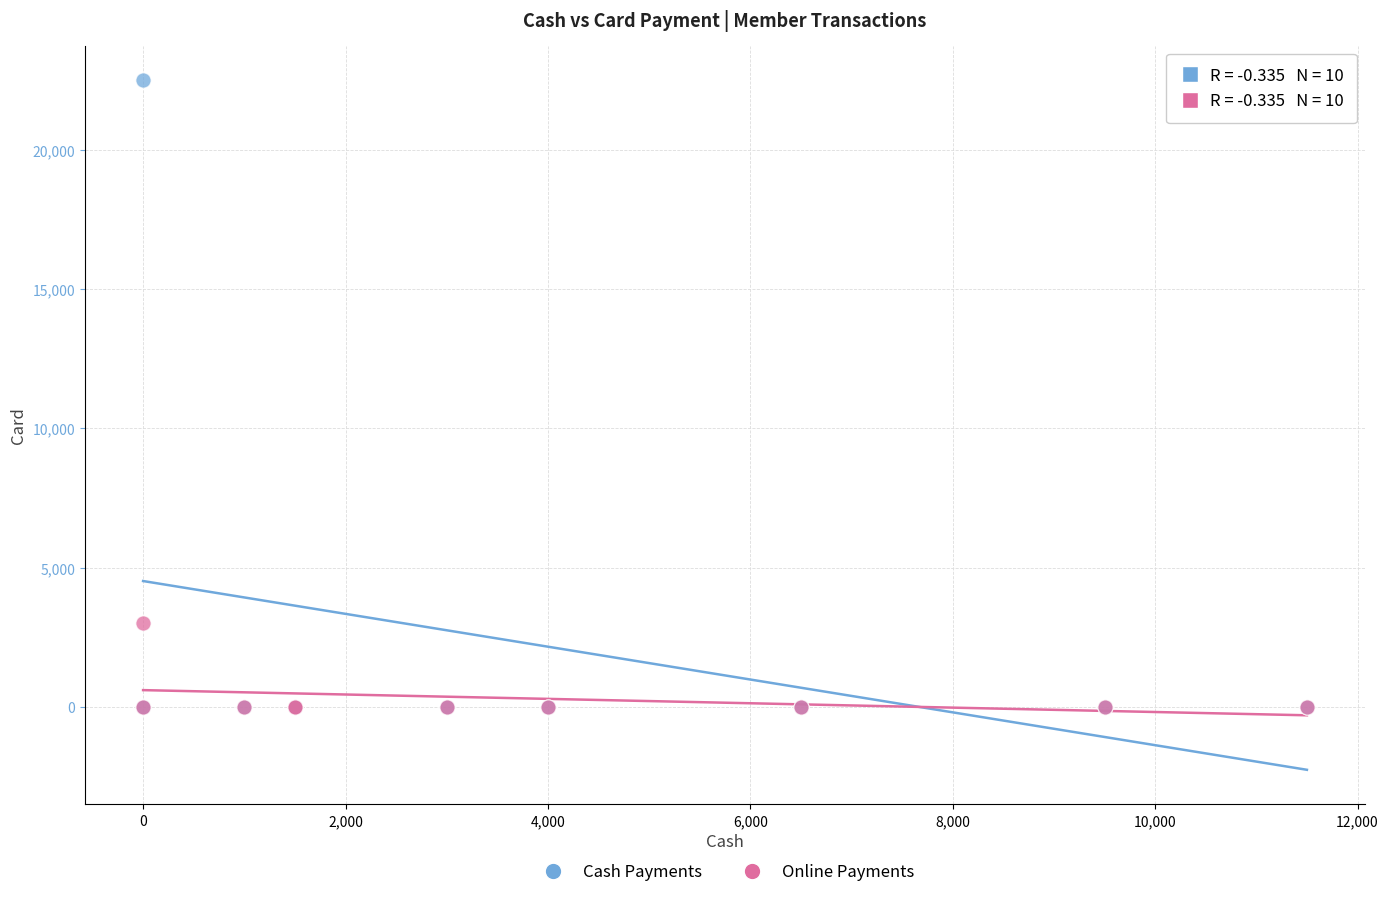

Across all series, what Y value is closest to 11250?

3000